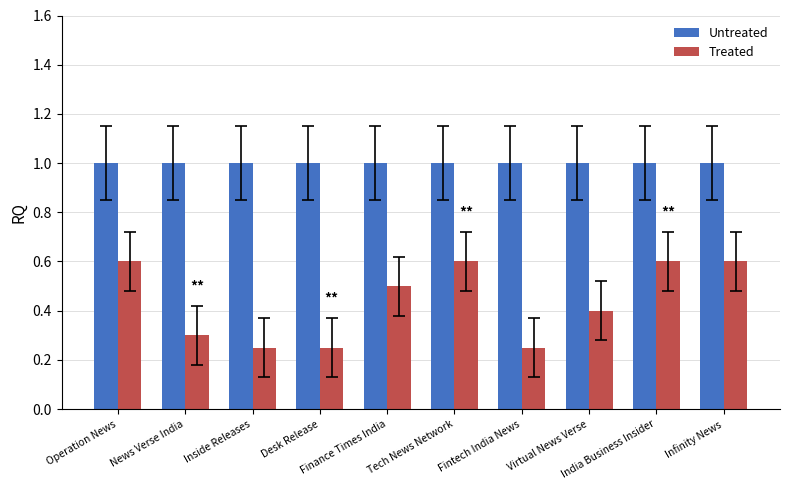

Which series has the largest total across all categories?

Untreated